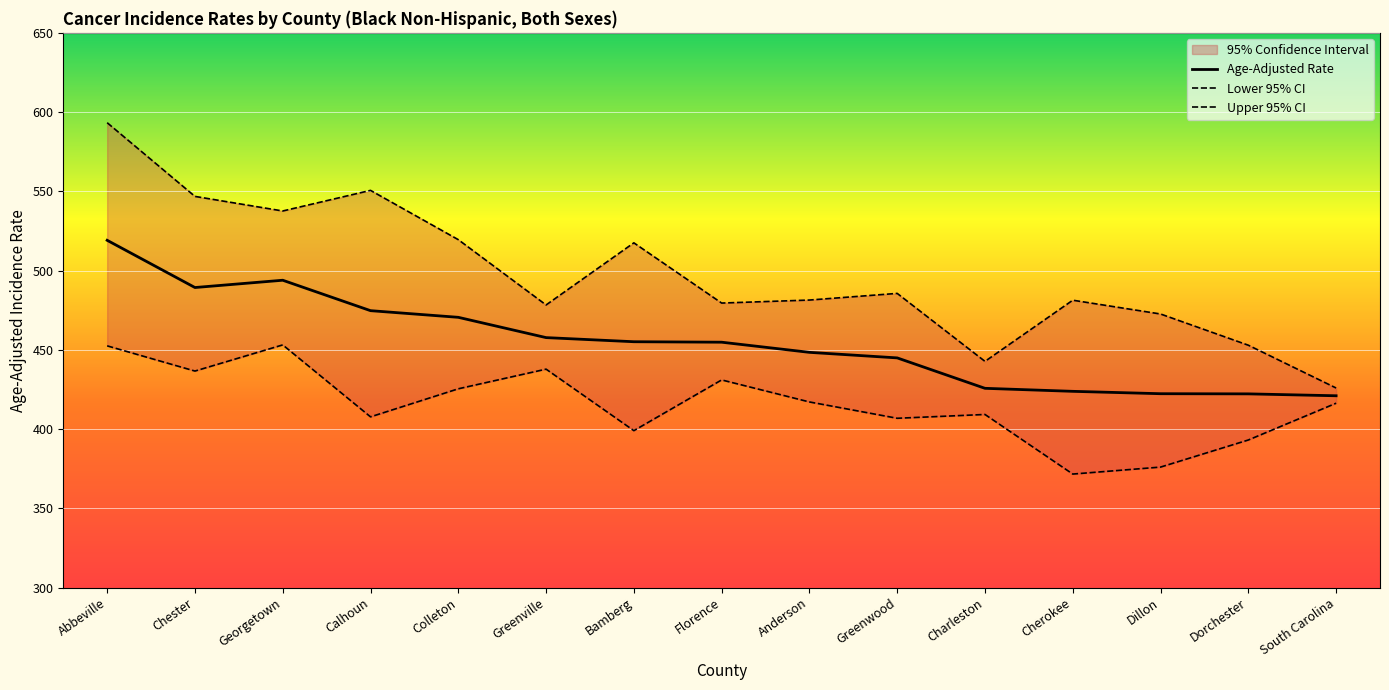

What value does the Age-Adjusted Rate series have at Greenville?

457.7